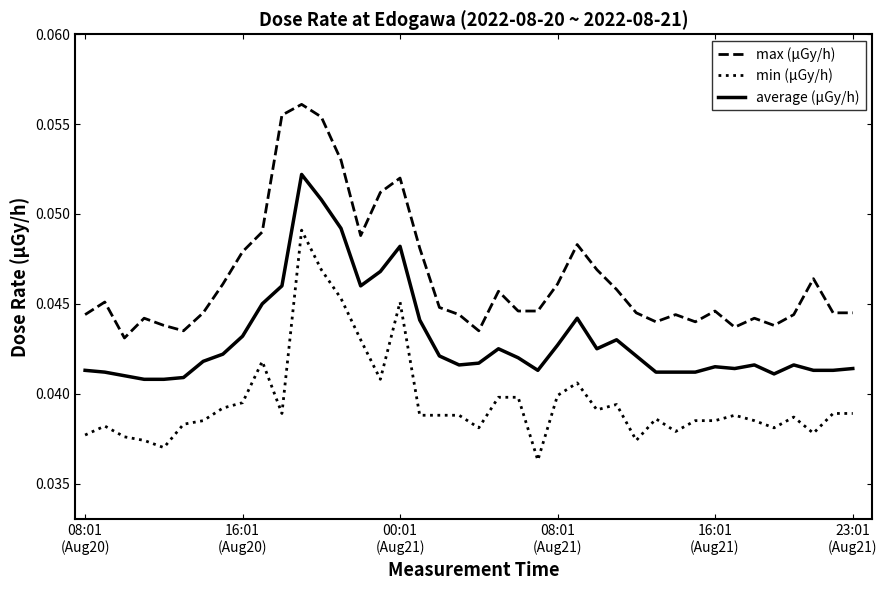

How many series are shown in this chart?

3